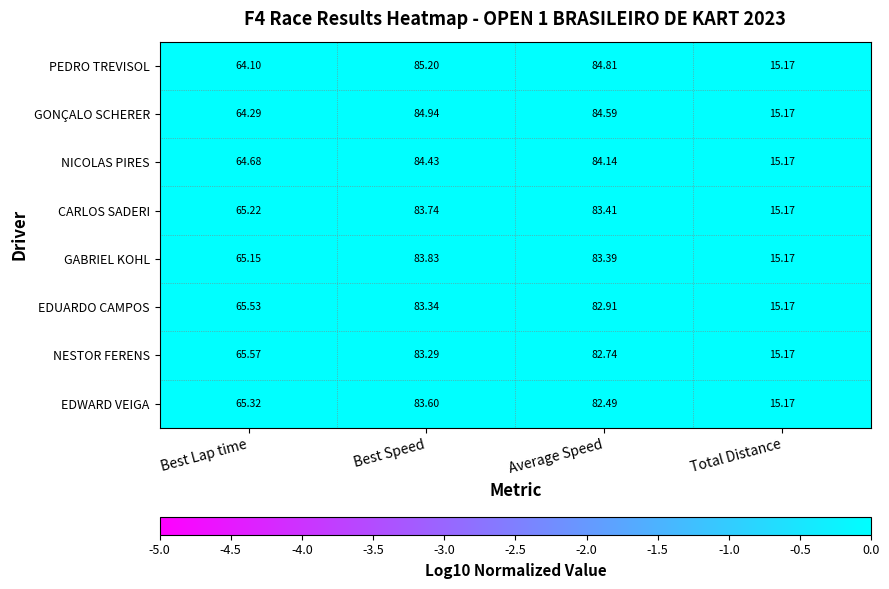

At which category does the chart reach its peak across all series?

Best Speed